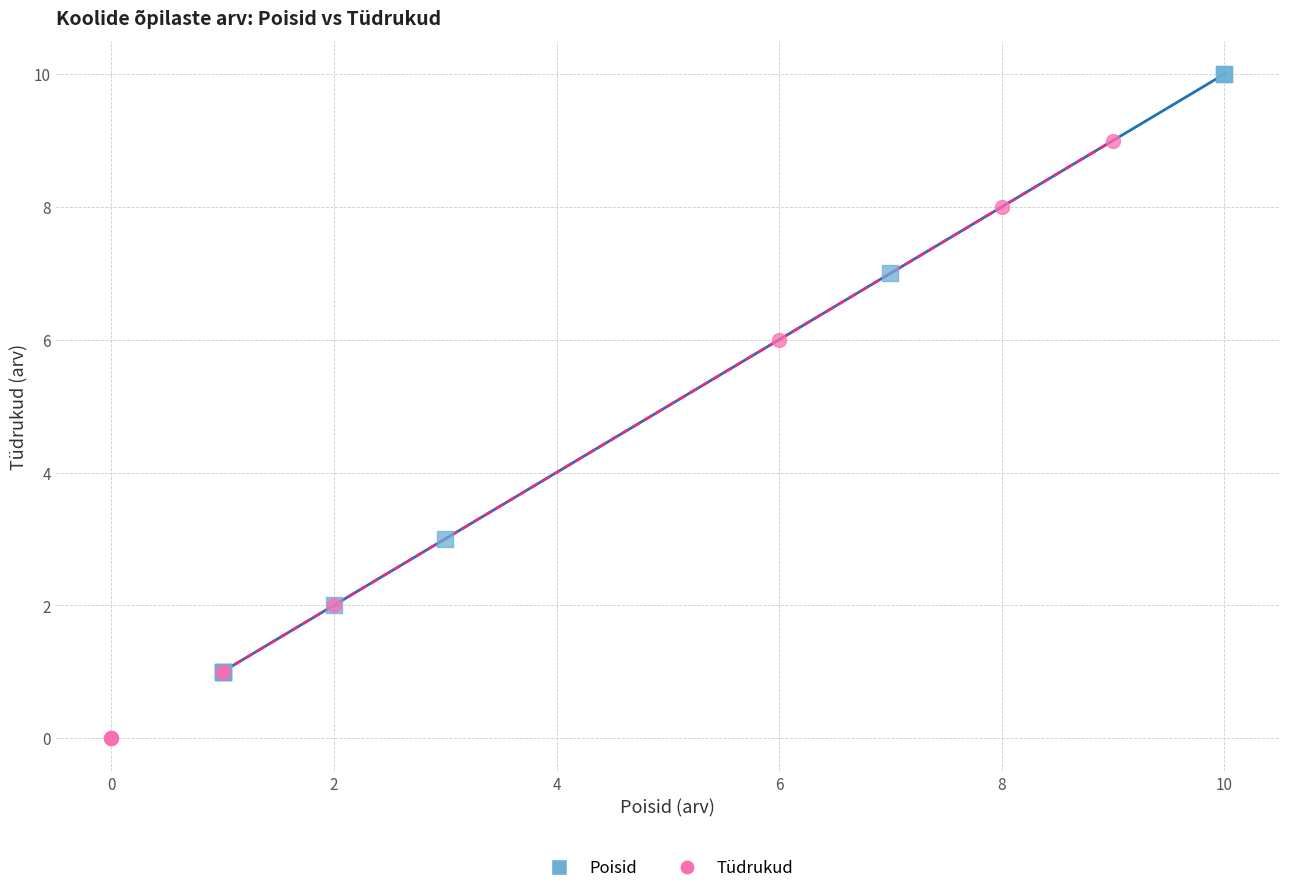

Which series reaches the minimum Y coordinate?

Tüdrukud